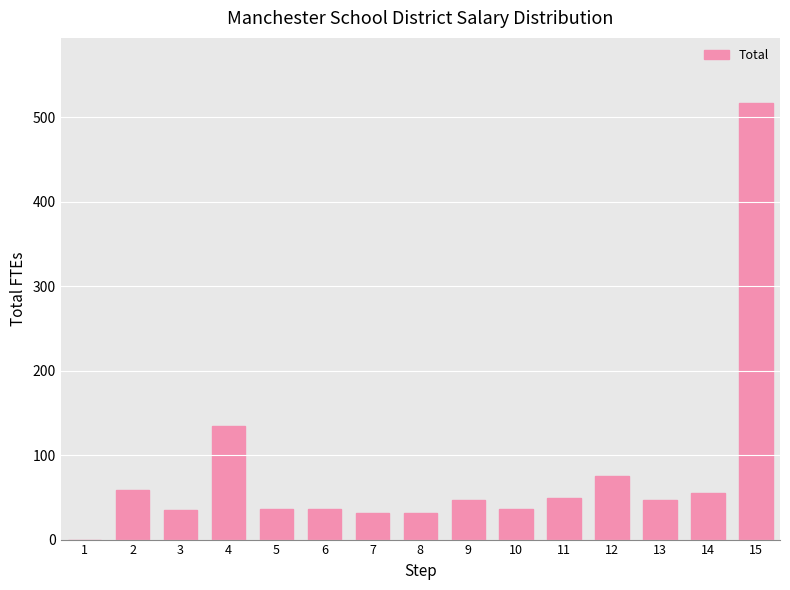

What is the ratio of the value at 6 to the value at 15?

0.1